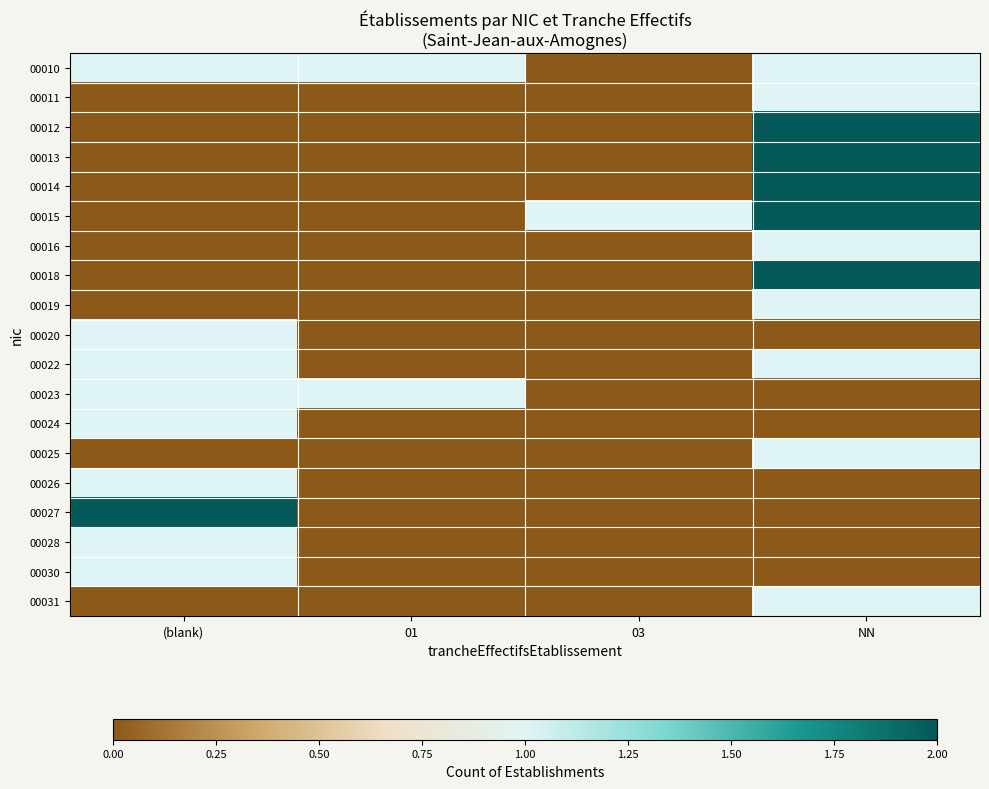

Between 03 and (blank), which is larger?

(blank)